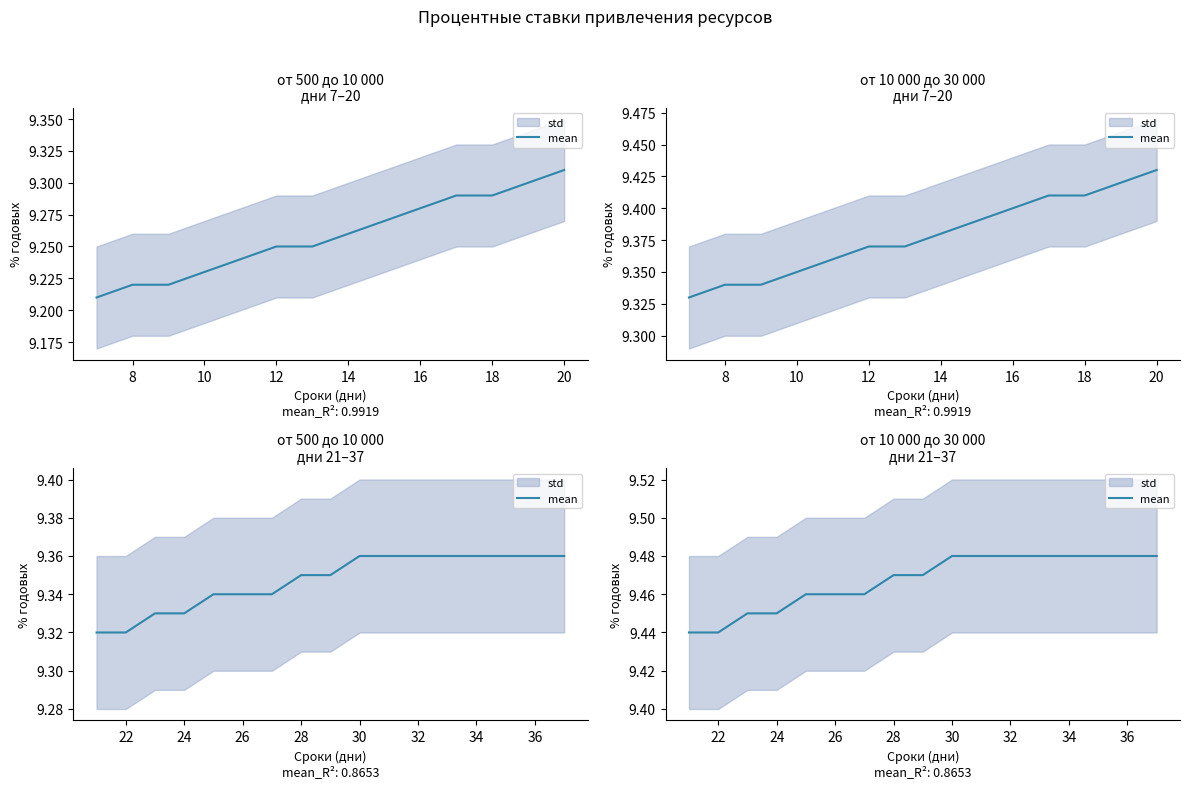

Reading right to left, list all the values displayed in this chart.

9.5	9.5	9.5	9.5	9.5	9.5	9.5	9.5	9.5	9.5	9.5	9.5	9.5	9.4	9.4	9.4	9.4